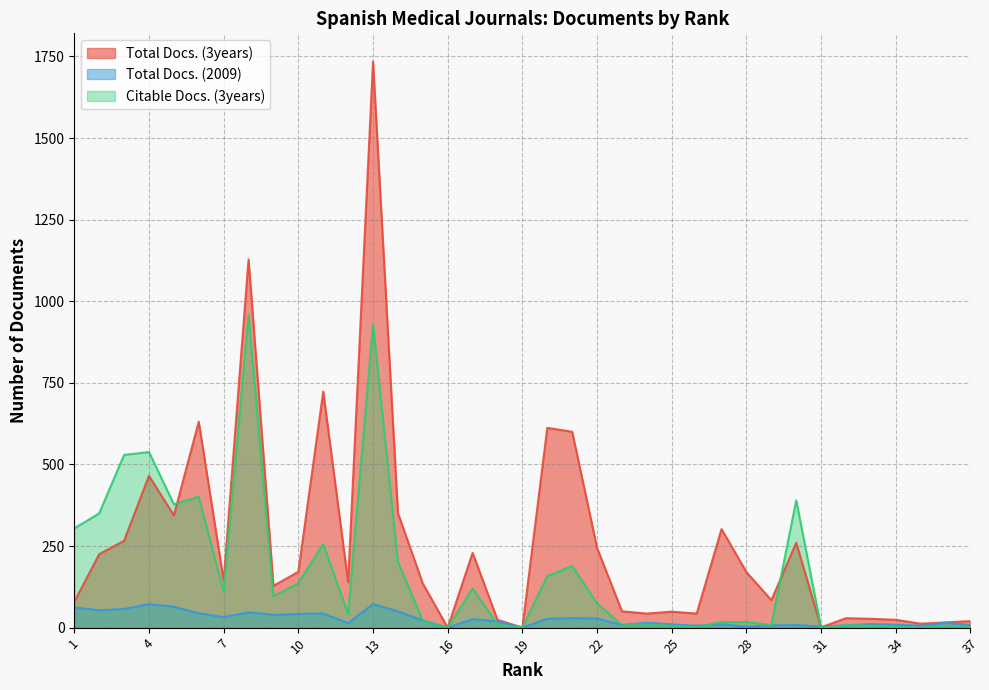

Which series changed the most between 32 and 19?

Total Docs. (3years)